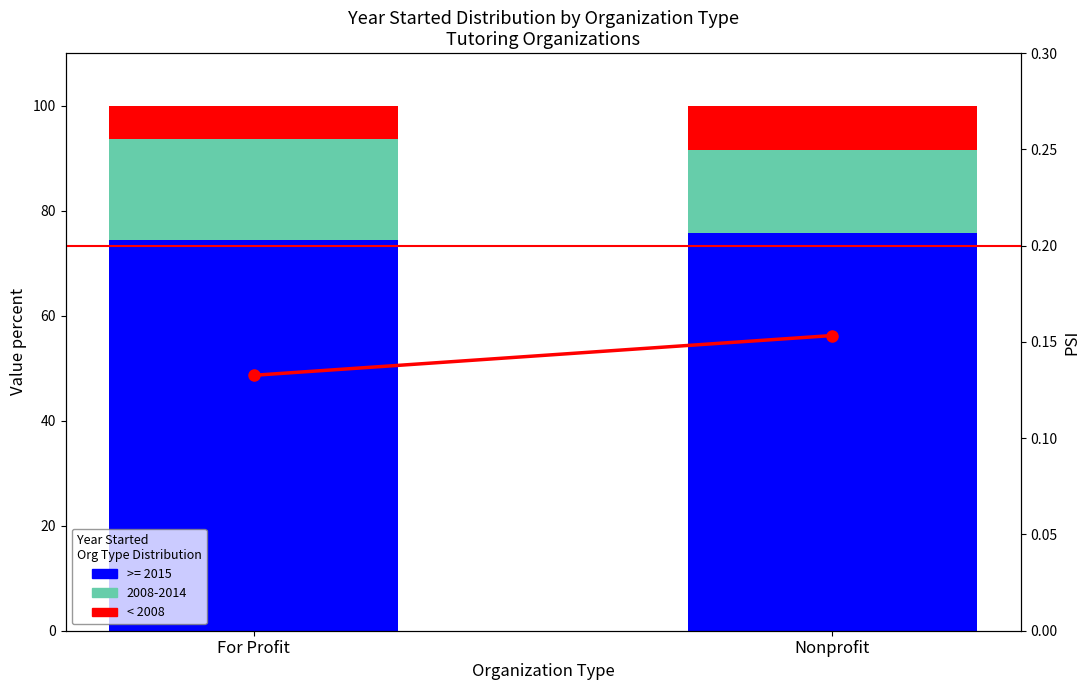

True or false: < 2008 has a value of 8.5 at Nonprofit.

True